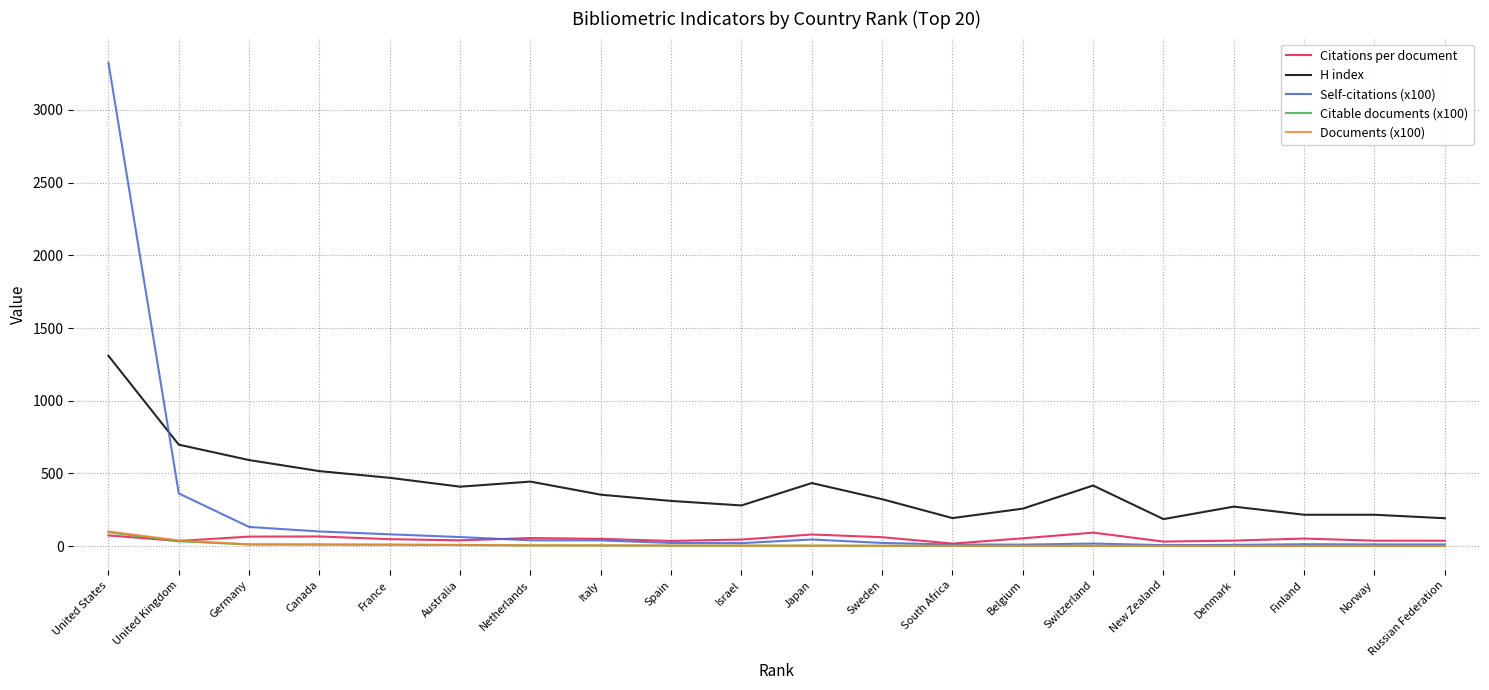

The value of H index at Finland is 348.7. True or false?

False